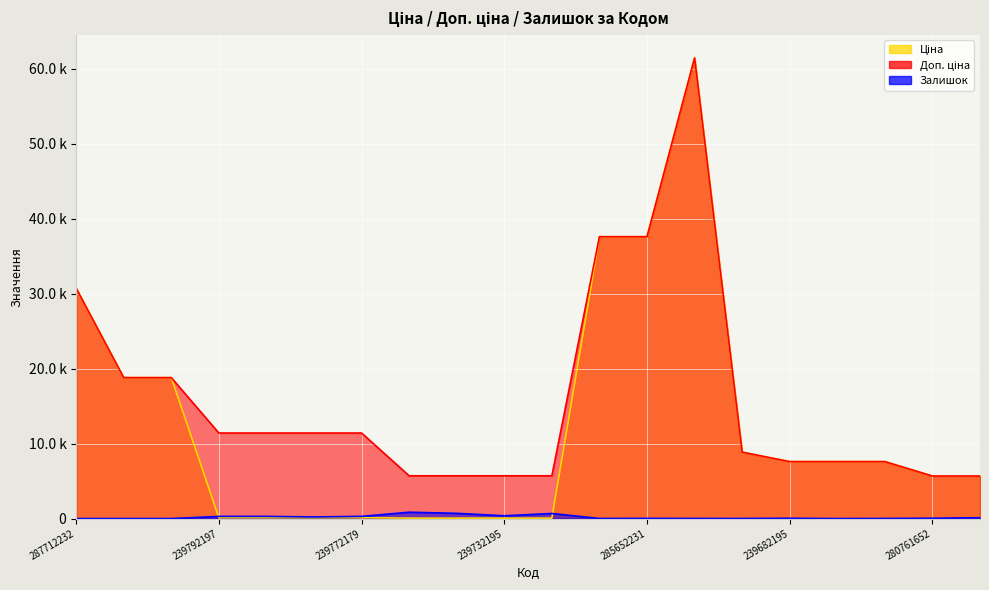

What is the sum of all Ціна values?

248610.7